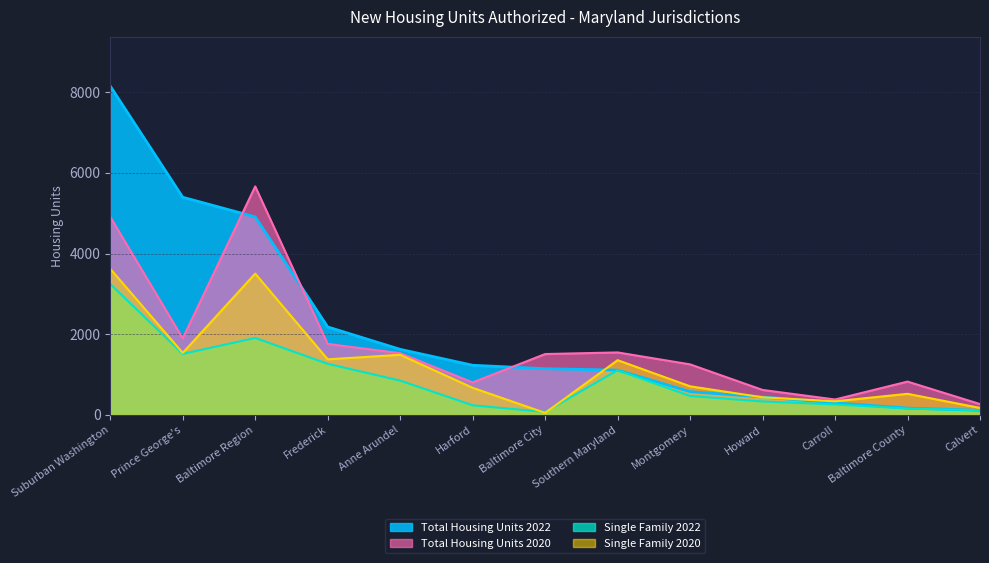

What is the sum of all Total Housing Units 2022 values?

27342